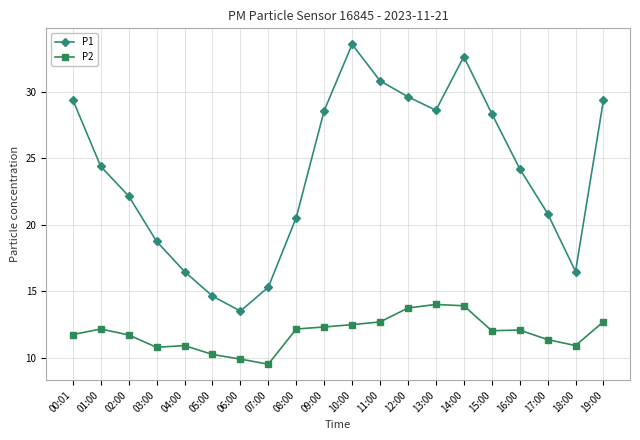

Rank the series by their maximum value, from highest to lowest.

P1, P2